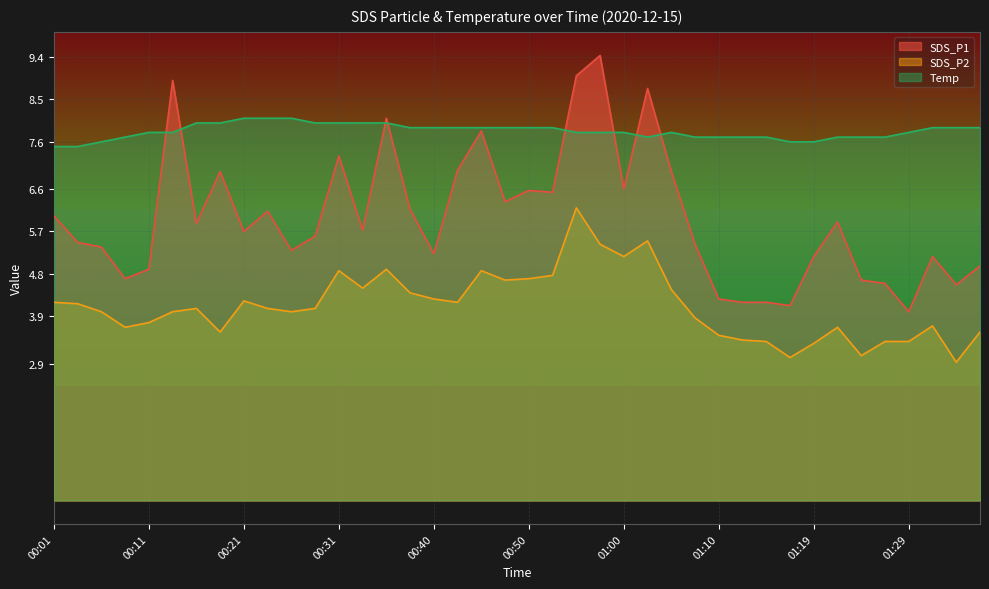

Rank the series by their maximum value, from highest to lowest.

SDS_P1, Temp, SDS_P2